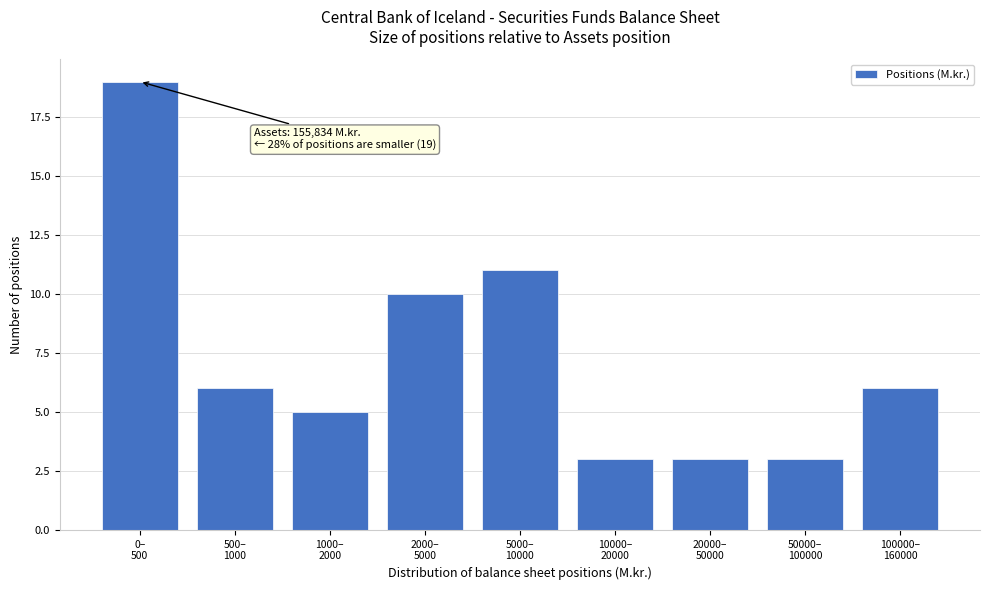

Reading left to right, extract all data points from this chart.

19	6	5	10	11	3	3	3	6